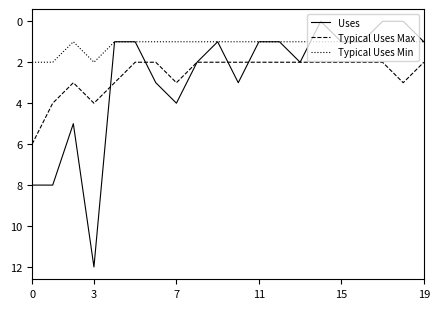

Which series has the largest range (max minus min)?

Uses